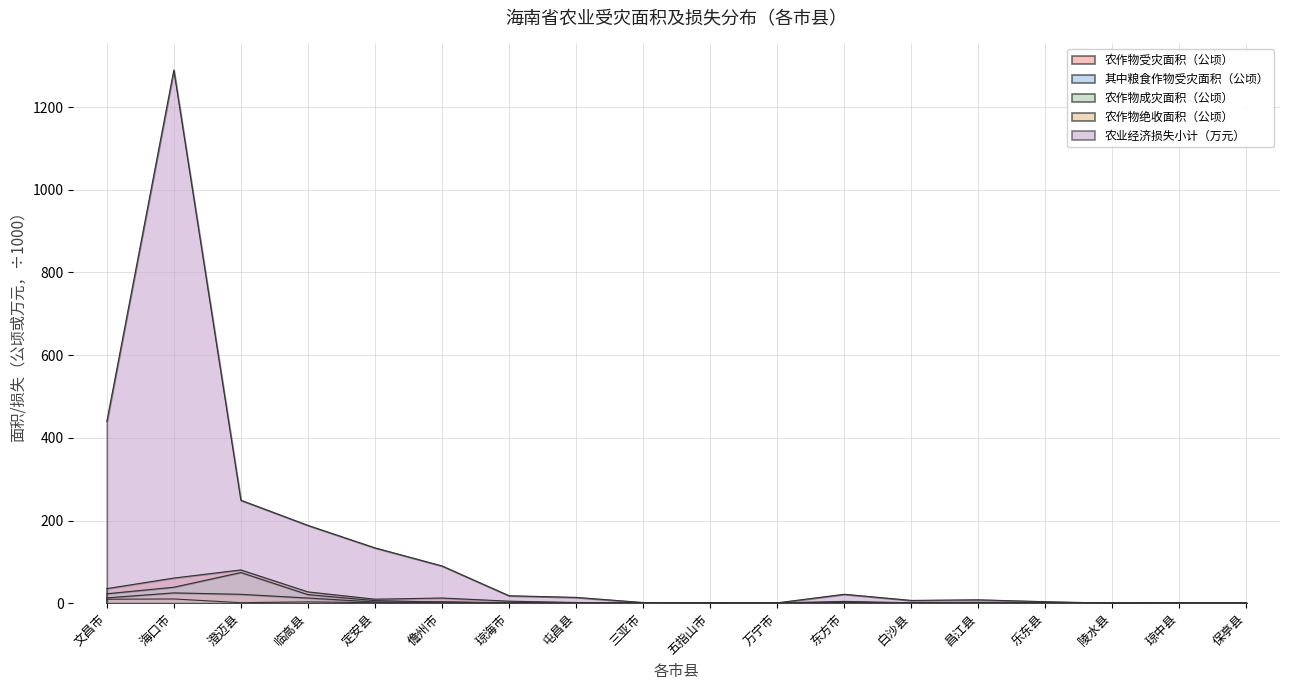

Reading left to right, list all the values displayed in this chart.

农作物受灾面积（公顷）: 文昌市=35.2	海口市=60.7	澄迈县=80.4	临高县=27.3	定安县=9.6	儋州市=12.4	琼海市=4.8	屯昌县=1.6	三亚市=0.3	五指山市=0.7	万宁市=0.7	东方市=4.3	白沙县=1.0	昌江县=2.0	乐东县=0.4	陵水县=0.0	琼中县=0.1	保亭县=0.1
其中粮食作物受灾面积（公顷）: 文昌市=9.5	海口市=10.2	澄迈县=1.1	临高县=3.2	定安县=1.1	儋州市=3.2	琼海市=0.4	屯昌县=0.4	三亚市=0.1	五指山市=0.2	万宁市=0.6	东方市=0.8	白沙县=0.1	昌江县=0.3	乐东县=0.1	陵水县=0.0	琼中县=0.0	保亭县=0.0
农作物成灾面积（公顷）: 文昌市=22.7	海口市=38.6	澄迈县=74.1	临高县=20.7	定安县=6.2	儋州市=2.7	琼海市=1.0	屯昌县=0.3	三亚市=0.2	五指山市=0.1	万宁市=0.0	东方市=2.1	白沙县=0.7	昌江县=1.6	乐东县=0.2	陵水县=0.0	琼中县=0.1	保亭县=0.0
农作物绝收面积（公顷）: 文昌市=12.9	海口市=24.9	澄迈县=21.4	临高县=12.5	定安县=2.9	儋州市=0.7	琼海市=0.4	屯昌县=0.7	三亚市=0.1	五指山市=0.0	万宁市=0.0	东方市=1.5	白沙县=0.6	昌江县=0.8	乐东县=0.3	陵水县=0.0	琼中县=0.0	保亭县=0.0
农业经济损失小计（万元）: 文昌市=439.2	海口市=1289.6	澄迈县=249.0	临高县=188.2	定安县=133.7	儋州市=90.0	琼海市=18.0	屯昌县=14.0	三亚市=1.6	五指山市=0.5	万宁市=0.8	东方市=21.5	白沙县=6.7	昌江县=8.1	乐东县=3.6	陵水县=0.0	琼中县=0.9	保亭县=0.4